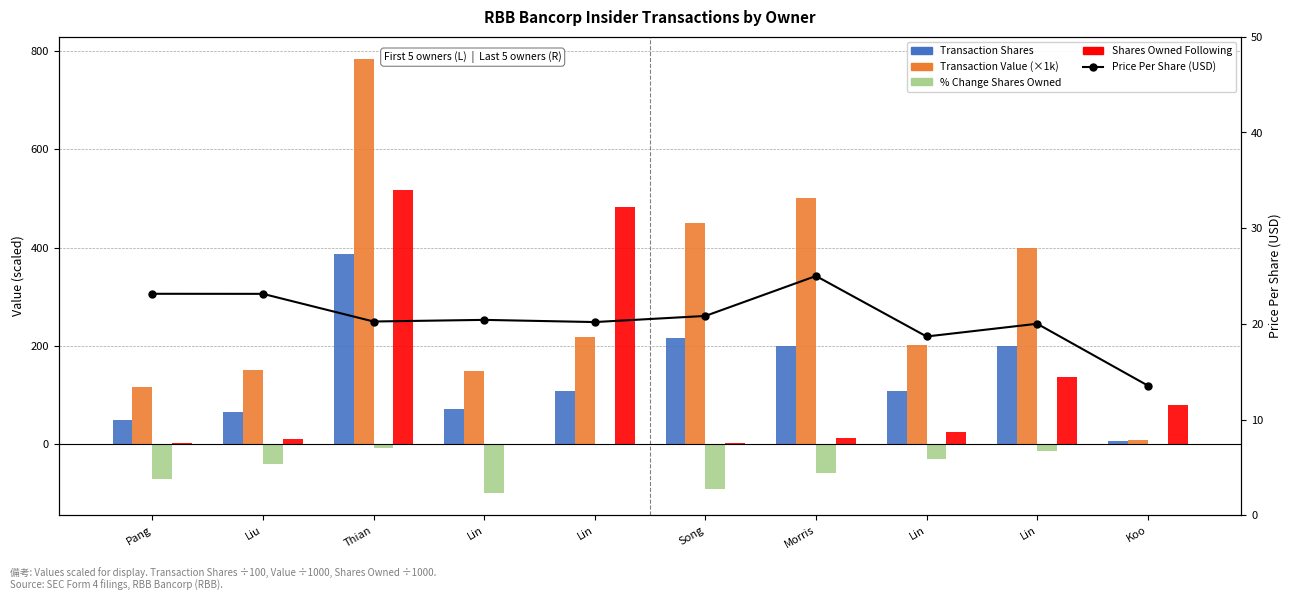

What is the difference between the maximum and minimum values in the Price Per Share (USD) series?

11.4